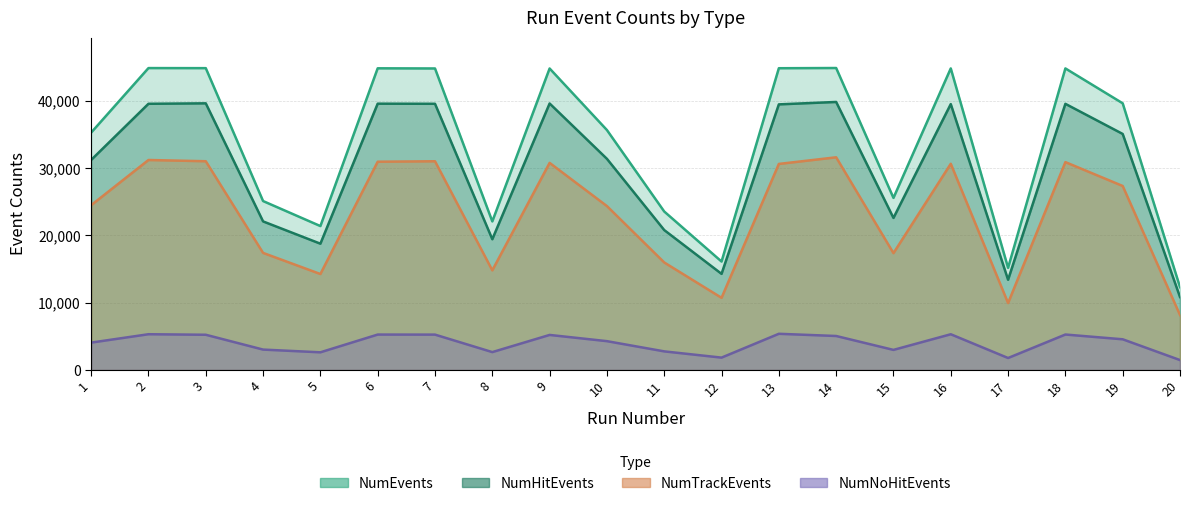

At which label does NumHitEvents first exceed 35106?

2